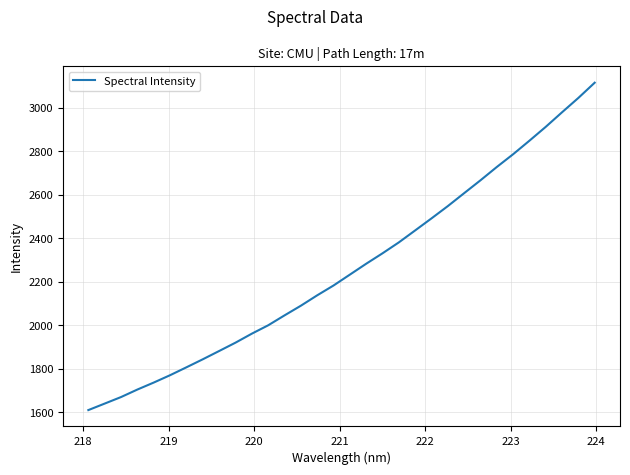

What is the minimum value shown in the chart?

1610.3